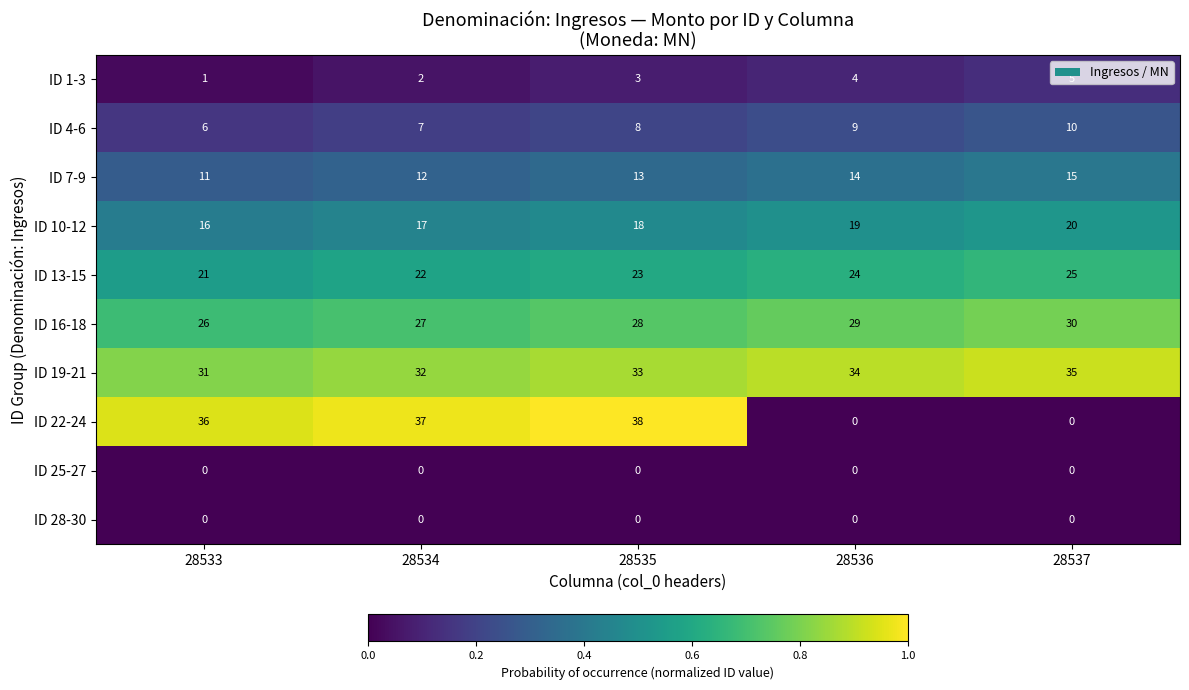

Which series has the largest total across all categories?

ID 19-21